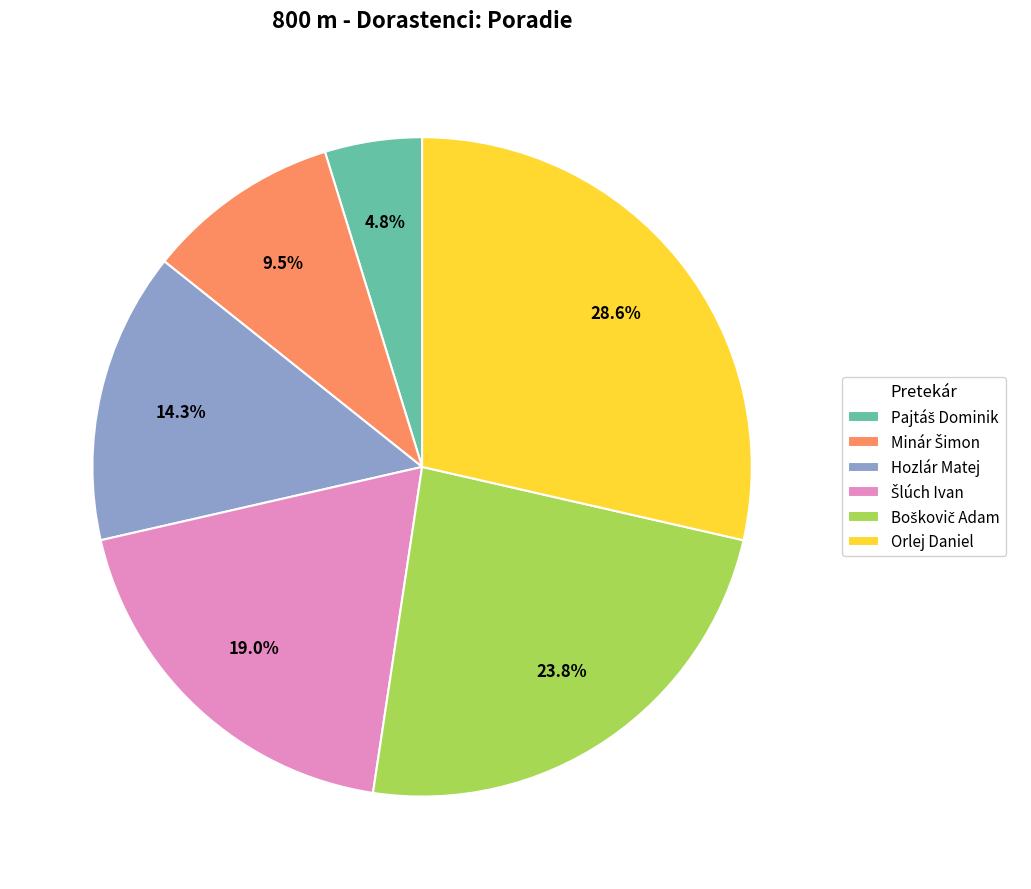

Count the number of slices in the pie.

6